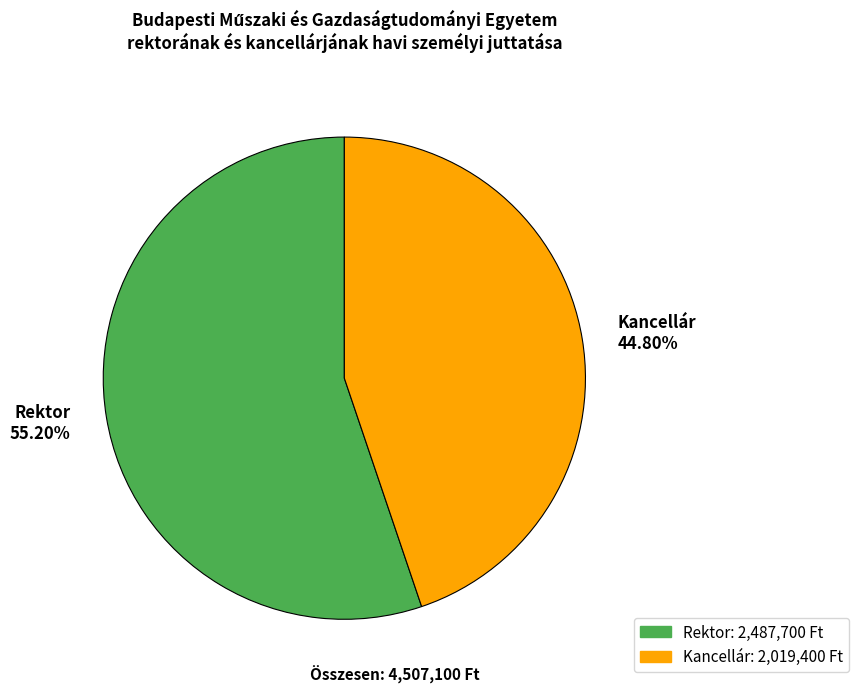

How many slices are in this pie chart?

2